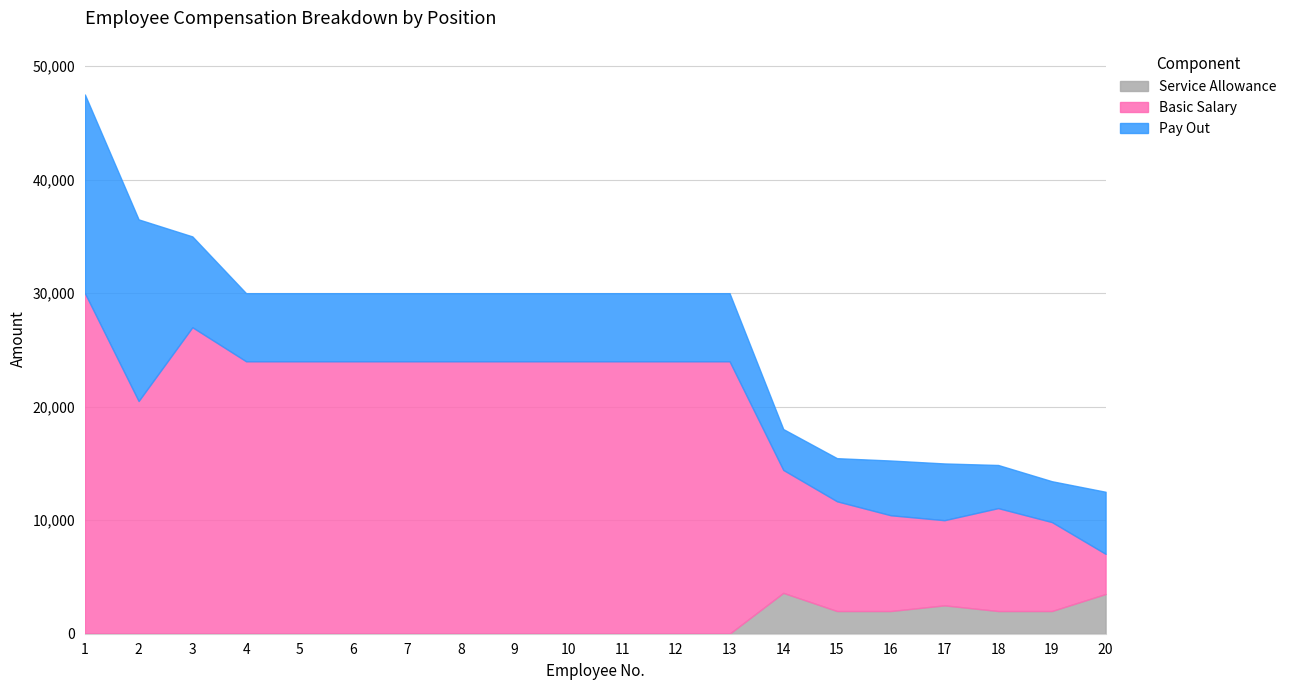

Rank the categories by Service Allowance value from lowest to highest.

1, 2, 3, 4, 5, 6, 7, 8, 9, 10, 11, 12, 13, 15, 16, 18, 19, 17, 20, 14